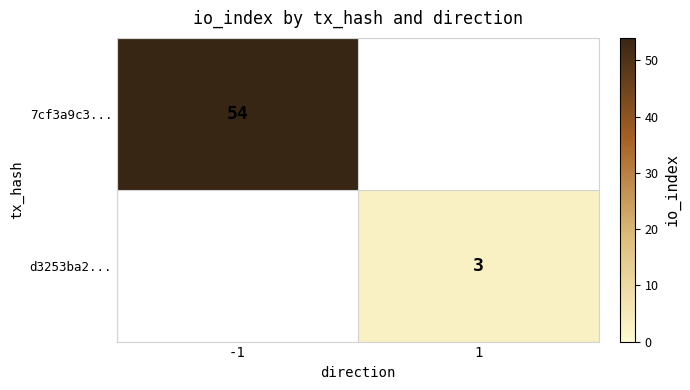

The value of d3253ba2... at 1 is 3. True or false?

True